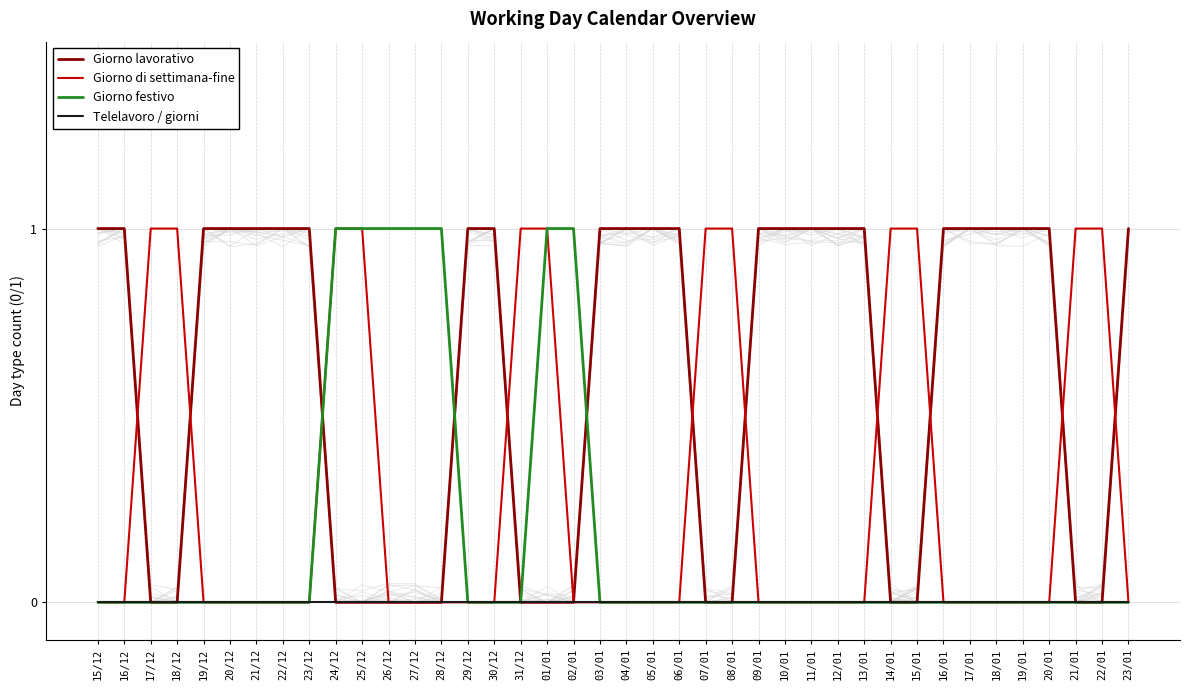

What is the difference between the maximum and minimum values in the Giorno lavorativo series?

1